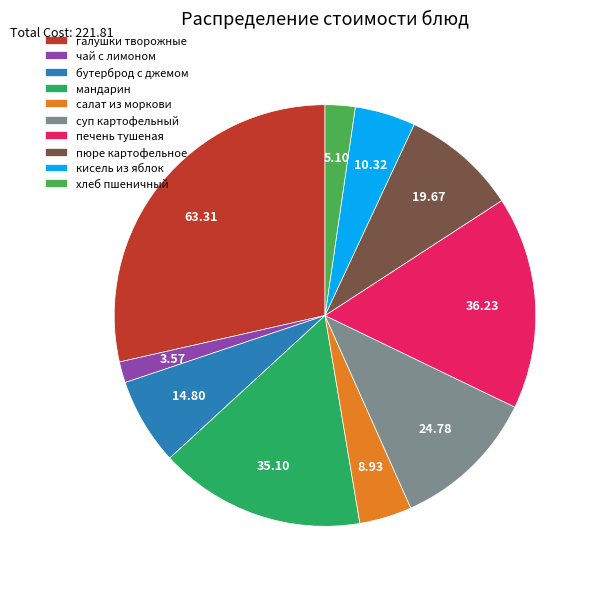

Which slice is the largest?

галушки творожные